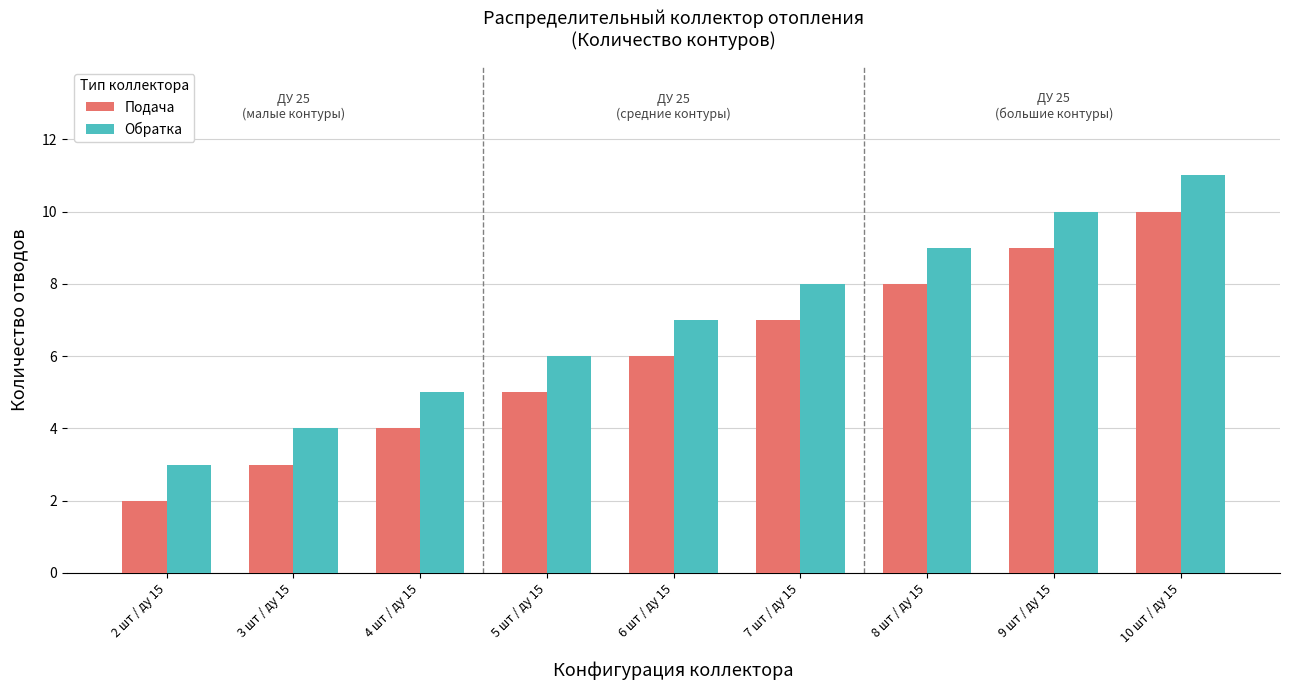

At which category is the sum across all series the highest?

10 шт / ду 15